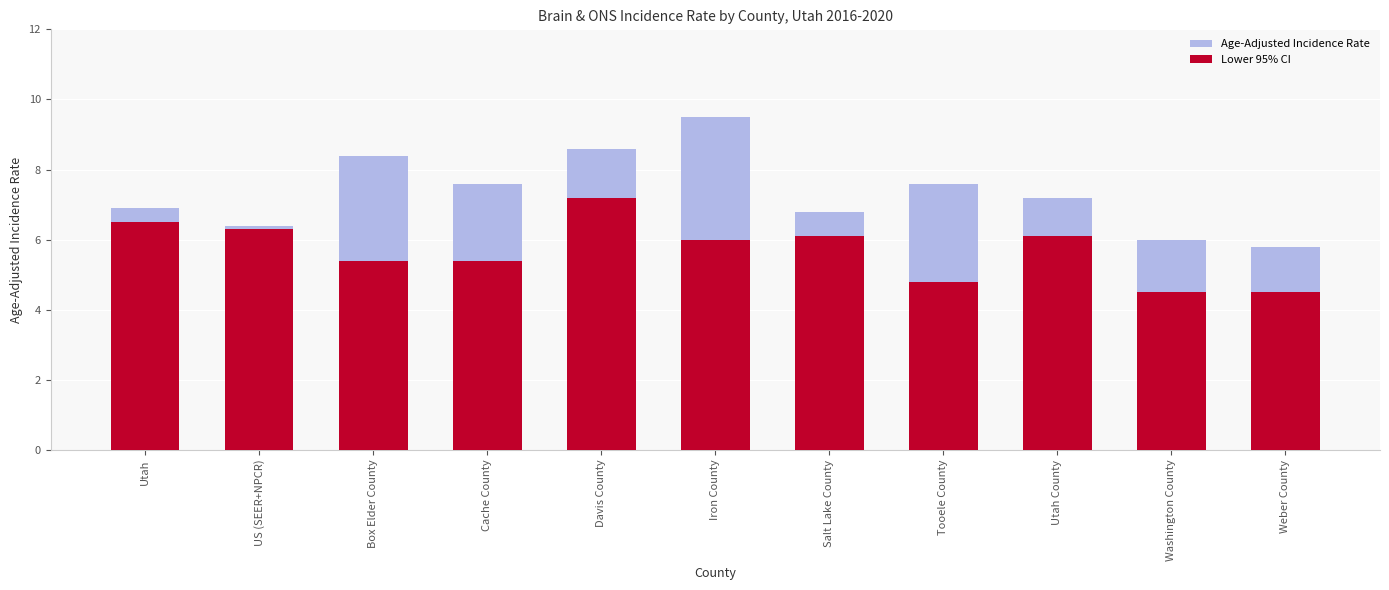

What is the difference between the maximum and minimum values in the Lower 95% CI series?

2.7